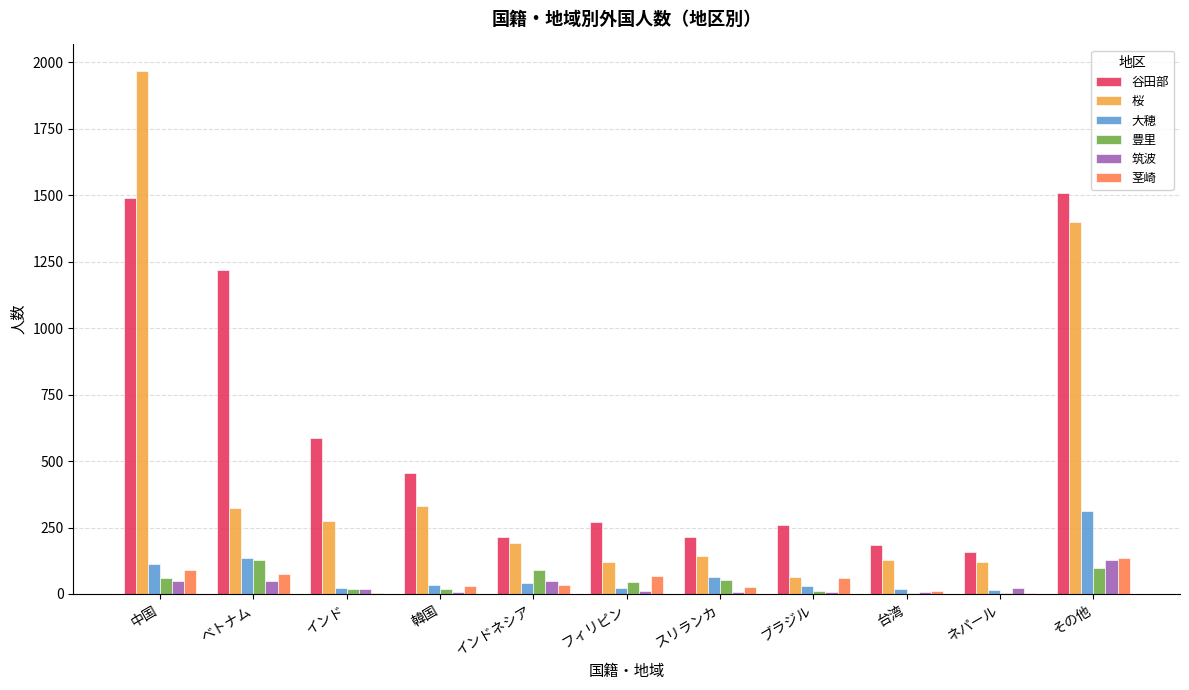

Are the bars horizontal?

No